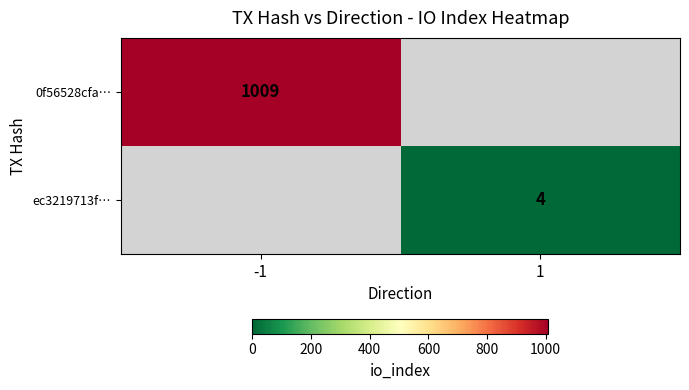

Is the value of ec3219713f… at 1 greater than the value of 0f56528cfa… at -1?

No